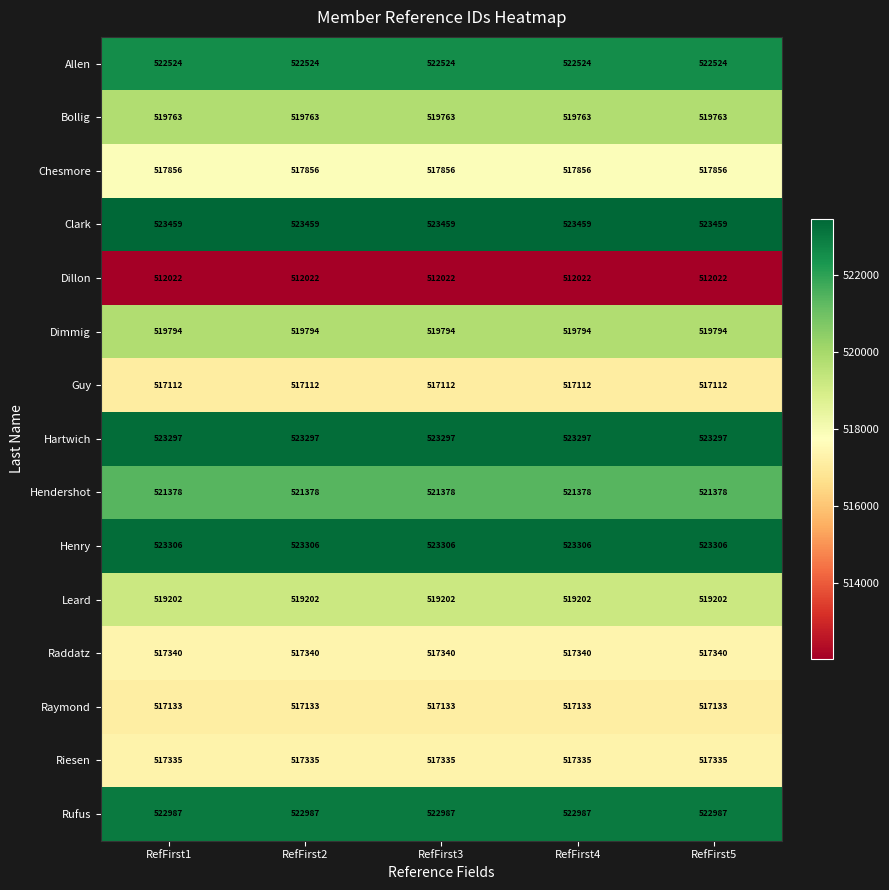

What is the approximate value of Clark at RefFirst5?

523459